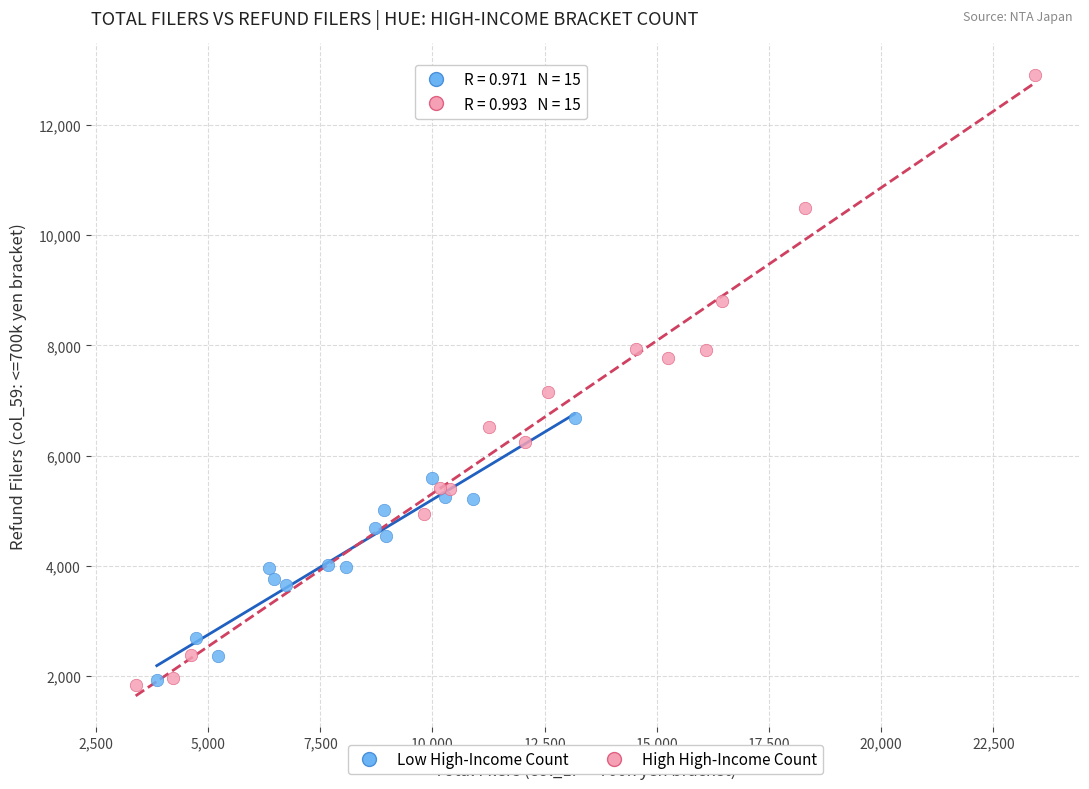

Which series has the widest spread of Y values?

High High-Income Count